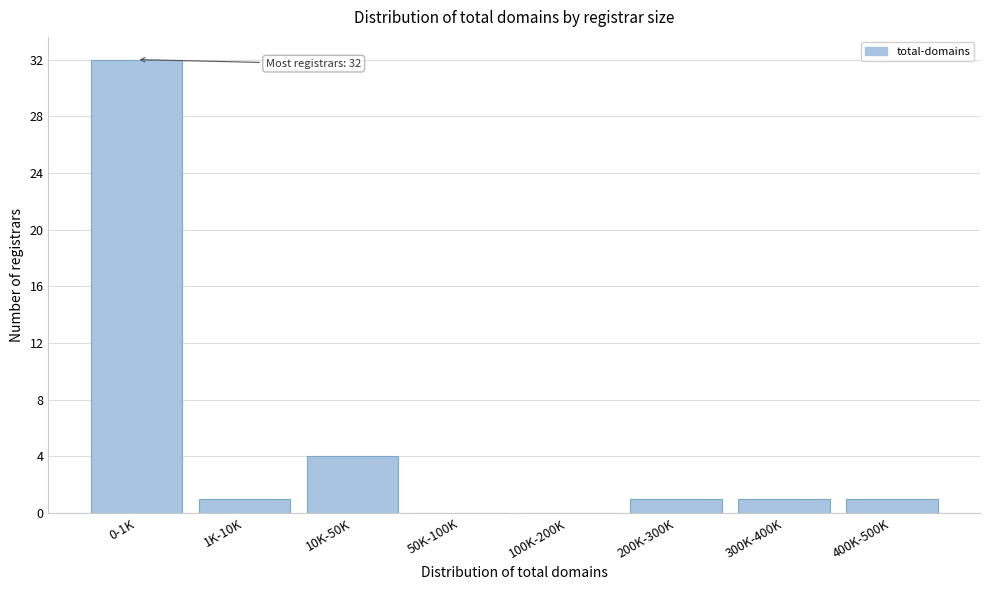

Reading left to right, transcribe all the data shown in this chart.

0-1K=32	1K-10K=1	10K-50K=4	50K-100K=0	100K-200K=0	200K-300K=1	300K-400K=1	400K-500K=1